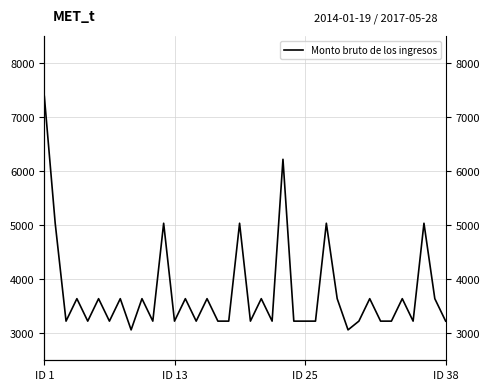

What is the minimum value shown in the chart?

3063.0